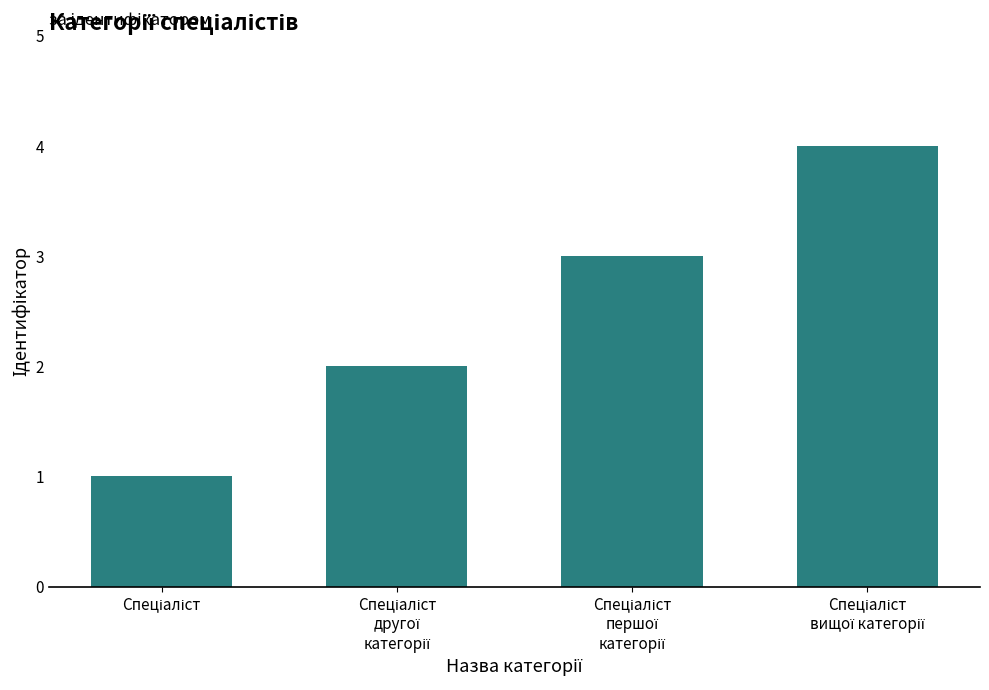

What is the maximum value shown in the chart?

4